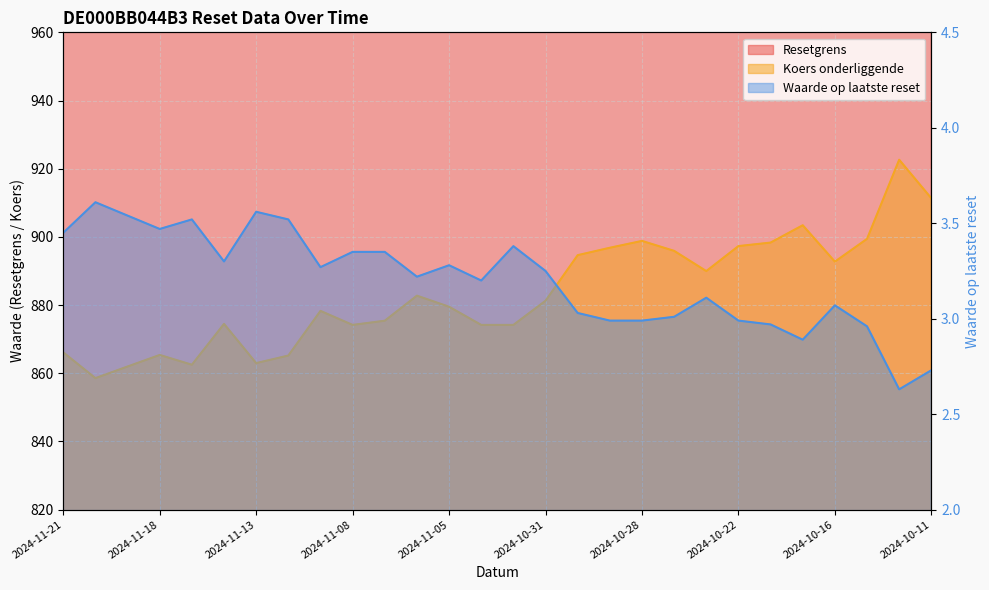

At which label does Koers onderliggende first exceed 881?

2024-11-06